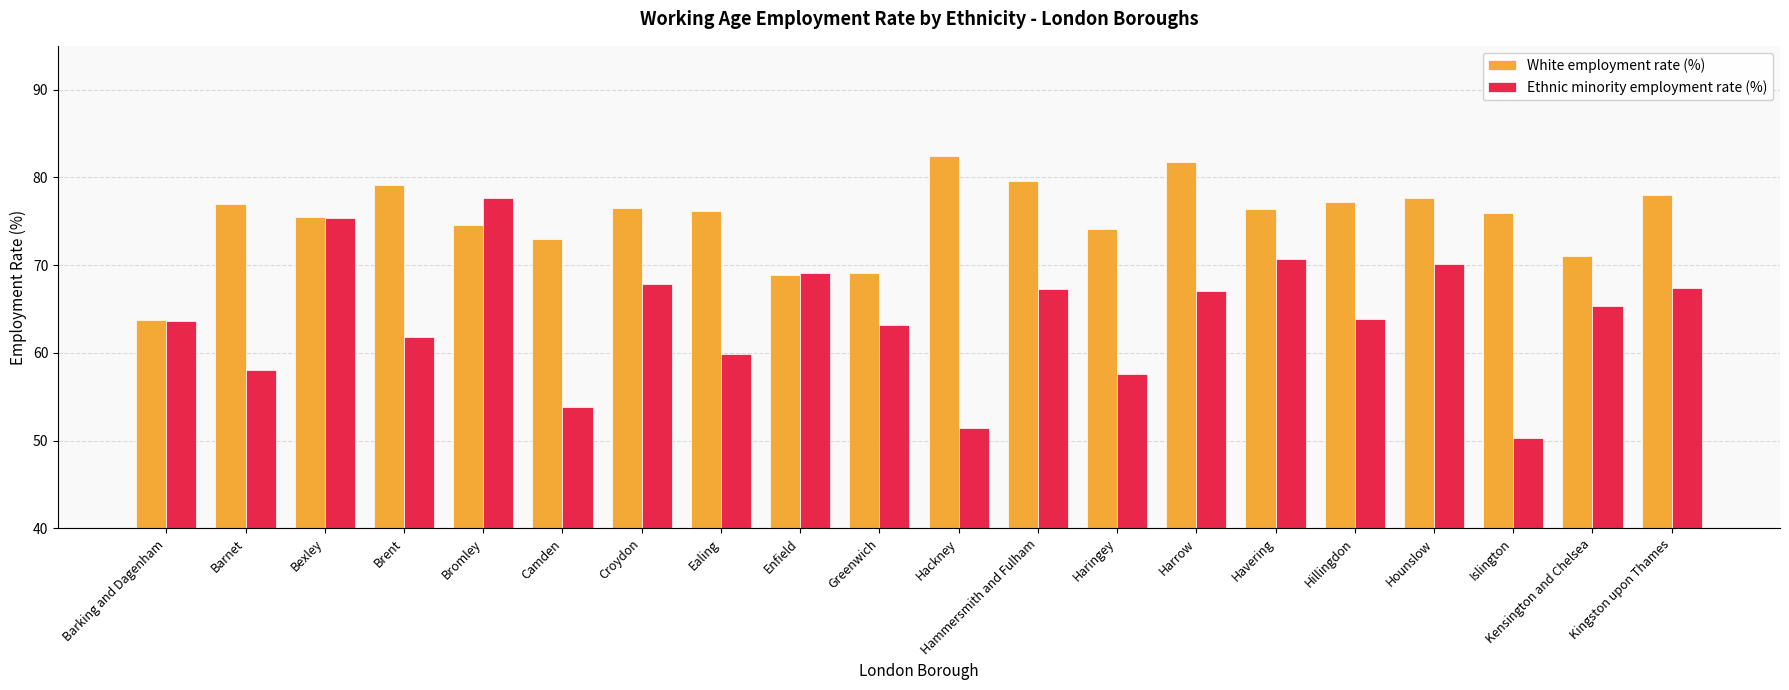

Read the Ethnic minority employment rate (%) value at Hackney.

51.4